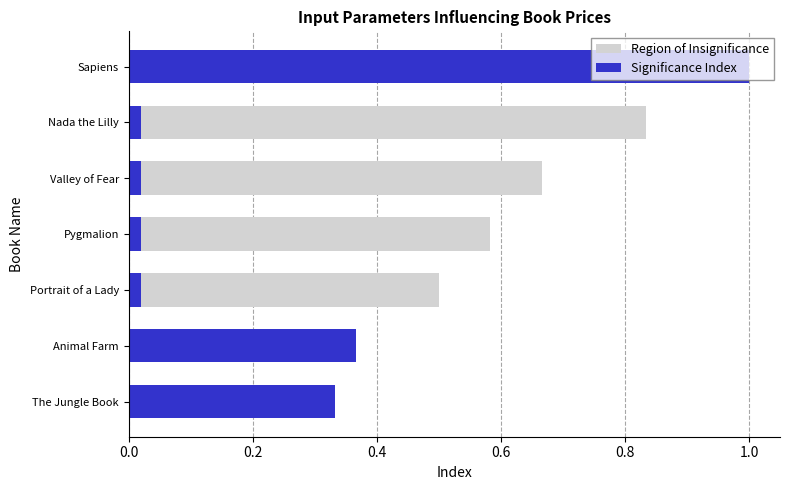

What is the greatest value displayed?

1.0